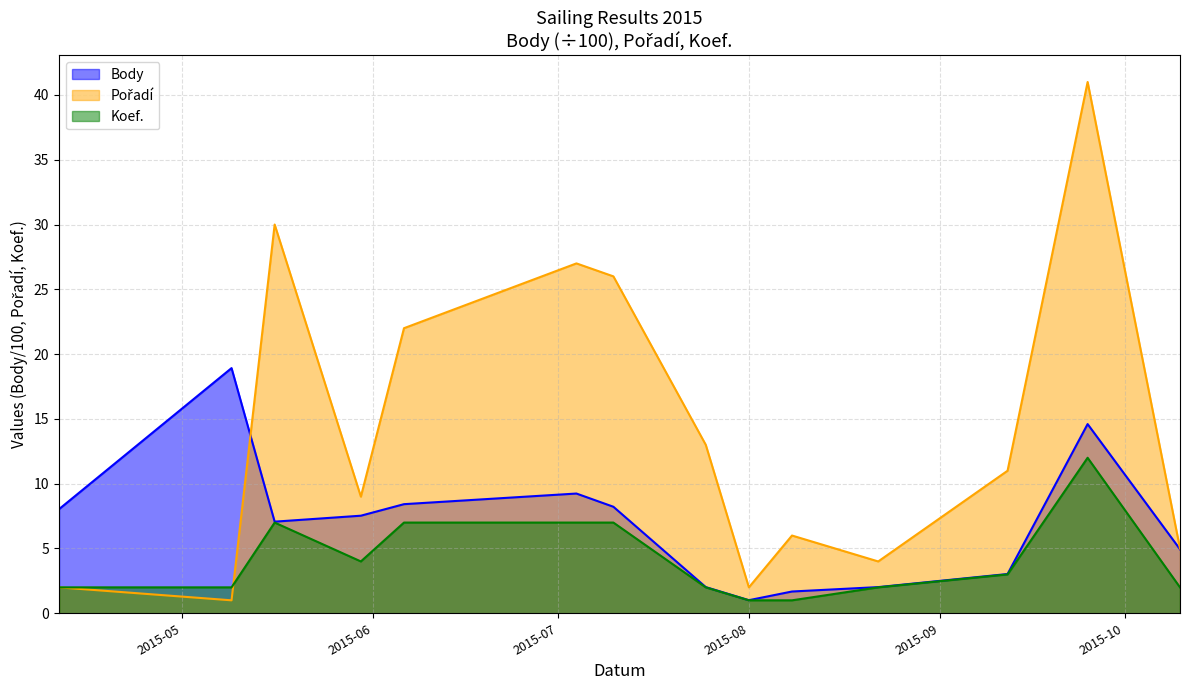

Does the chart have visible grid lines?

Yes